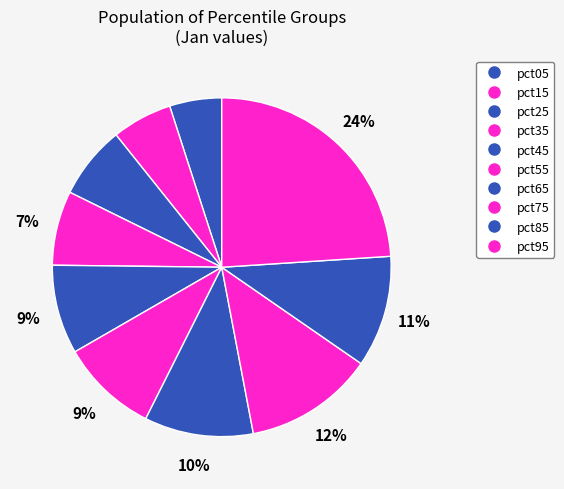

Does pct15 account for over 50% of the chart?

No